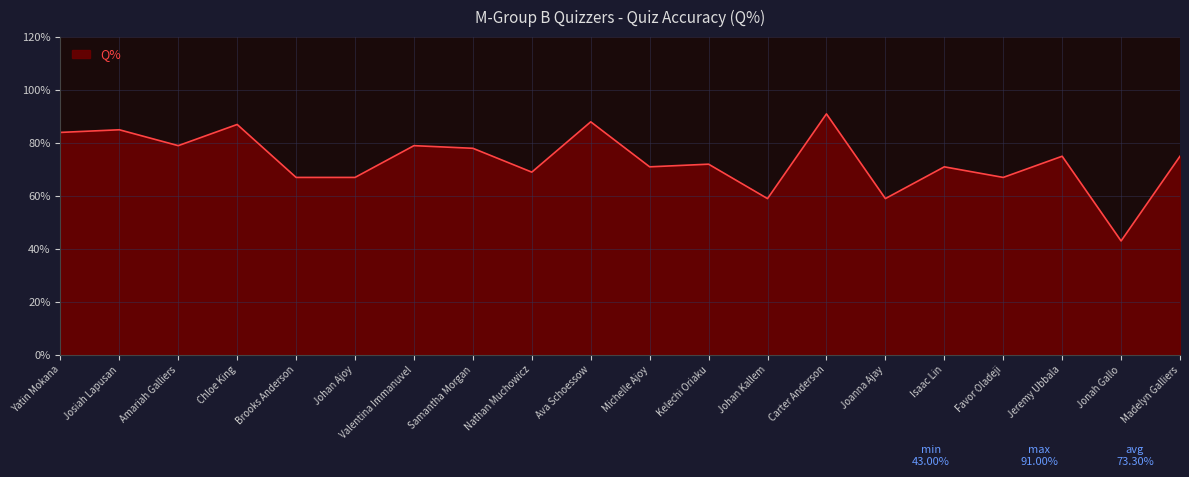

At which category does the data reach its first local valley?

Amariah Galliers